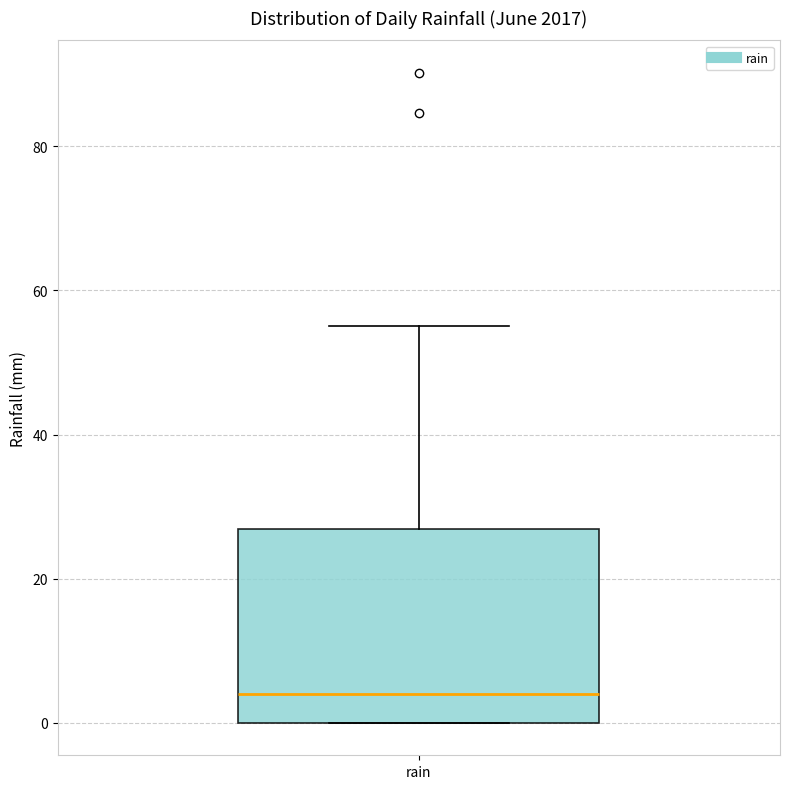

Transcribe this box plot: give where the median line is, the range the box spans, and where the two whiskers end, as read against the y-axis. The values are not printed on the chart, so give them approximately, as read against the axis.

median 4, box 0 to 26, whiskers 0 to 56